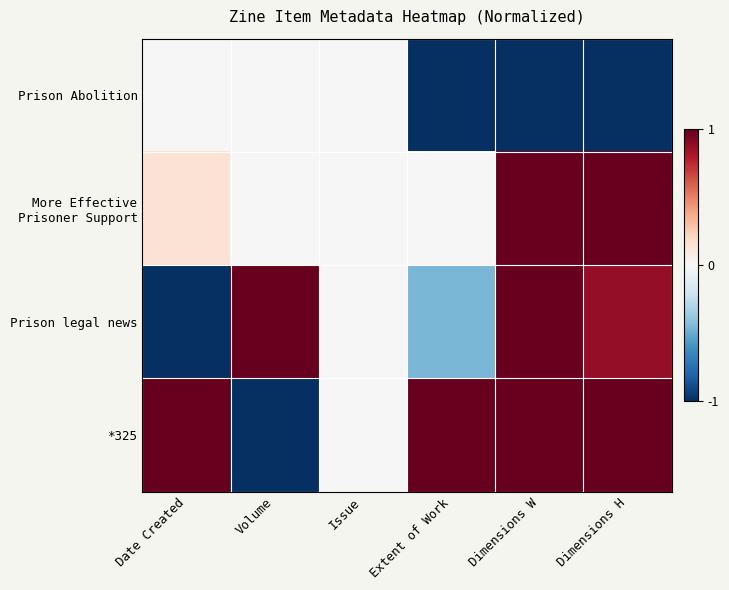

What is the maximum value shown in the chart?

1.0